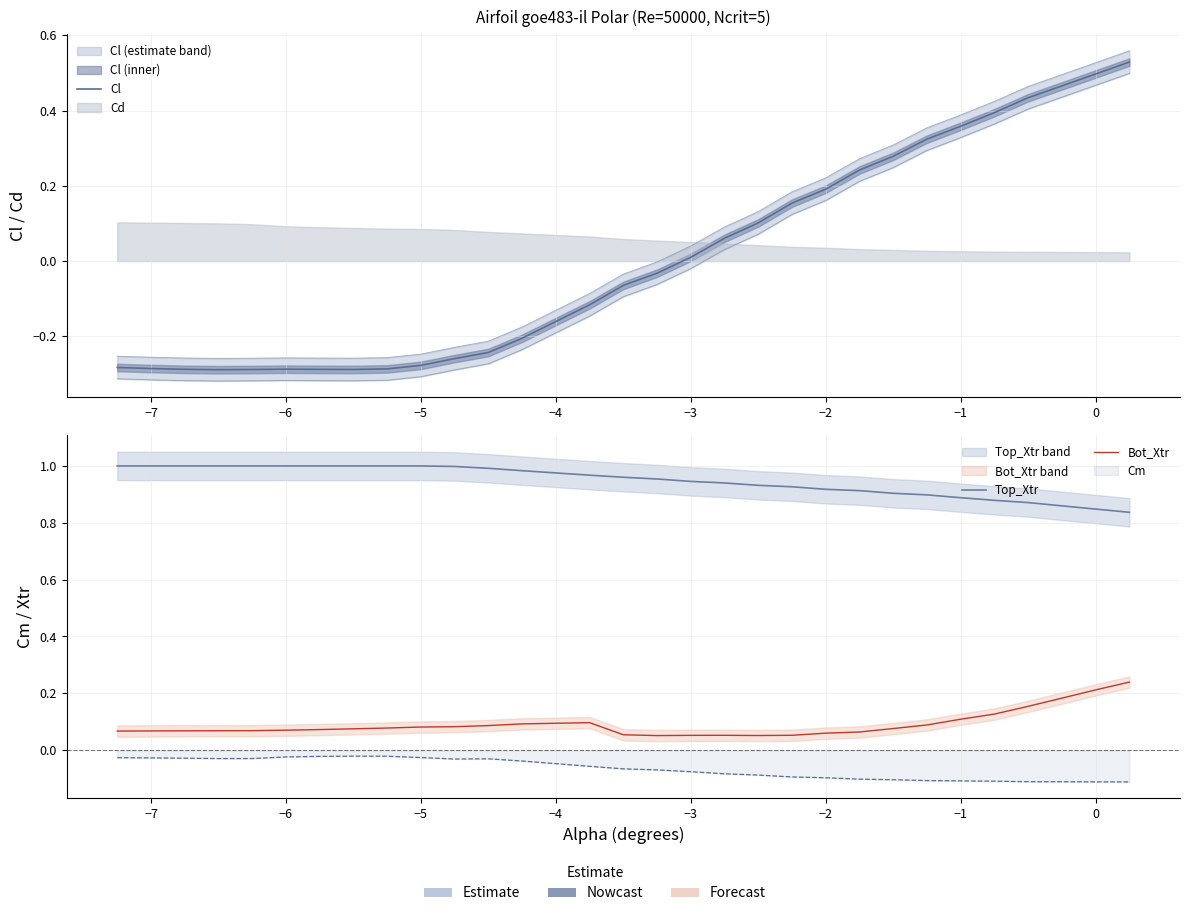

The value of Bot_Xtr at −5 is 0.1. True or false?

True